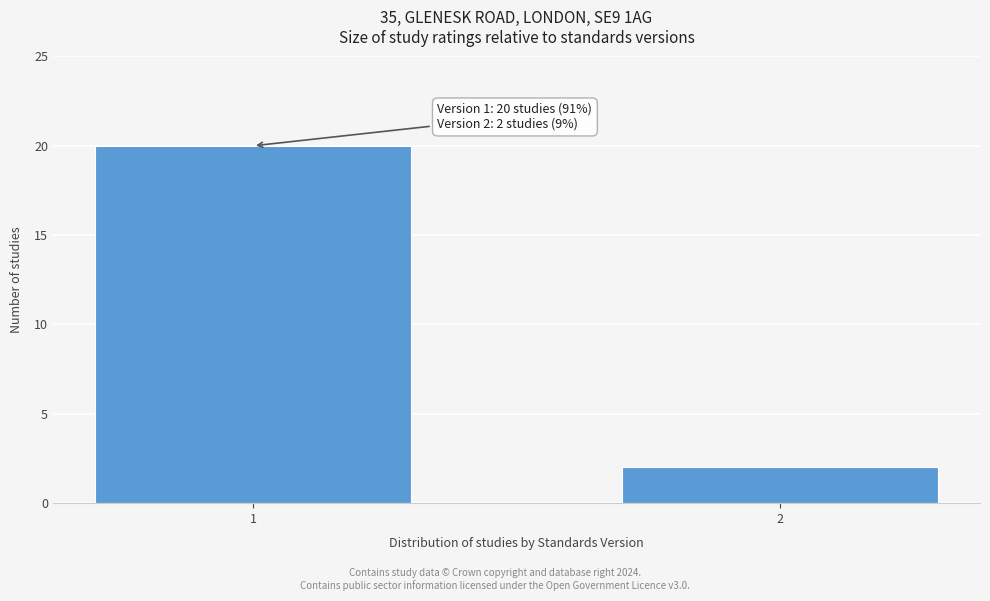

Reading right to left, extract all data points from this chart.

2=2	1=20